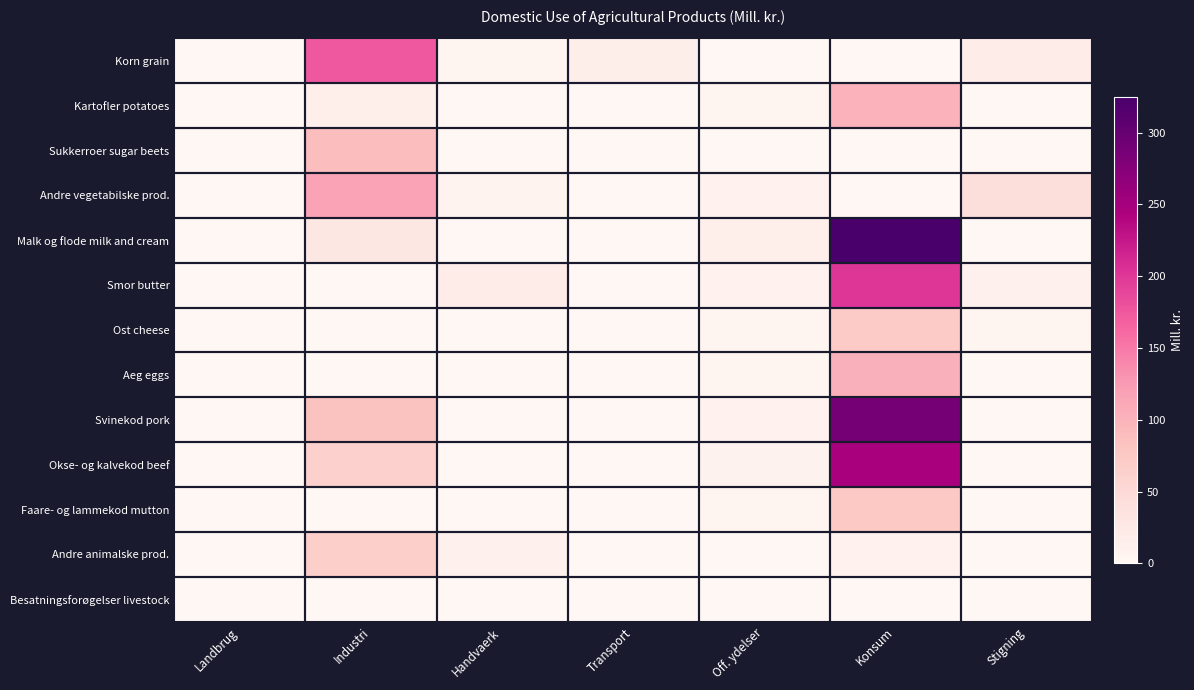

Reading left to right, transcribe all the data shown in this chart.

Korn grain: Landbrug=0	Industri=174	Handvaerk=3	Transport=16	Off. ydelser=0	Konsum=0	Stigning=18
Kartofler potatoes: Landbrug=0	Industri=15	Handvaerk=0	Transport=0	Off. ydelser=5	Konsum=101	Stigning=0
Sukkerroer sugar beets: Landbrug=0	Industri=90	Handvaerk=0	Transport=0	Off. ydelser=0	Konsum=0	Stigning=0
Andre vegetabilske prod.: Landbrug=0	Industri=117	Handvaerk=7	Transport=1	Off. ydelser=10	Konsum=0	Stigning=42
Malk og flode milk and cream: Landbrug=0	Industri=29	Handvaerk=0	Transport=0	Off. ydelser=15	Konsum=325	Stigning=0
Smor butter: Landbrug=0	Industri=0	Handvaerk=18	Transport=0	Off. ydelser=10	Konsum=201	Stigning=12
Ost cheese: Landbrug=0	Industri=0	Handvaerk=0	Transport=0	Off. ydelser=5	Konsum=72	Stigning=4
Aeg eggs: Landbrug=0	Industri=1	Handvaerk=0	Transport=0	Off. ydelser=5	Konsum=103	Stigning=0
Svinekod pork: Landbrug=0	Industri=83	Handvaerk=0	Transport=0	Off. ydelser=10	Konsum=287	Stigning=0
Okse- og kalvekod beef: Landbrug=0	Industri=63	Handvaerk=0	Transport=0	Off. ydelser=8	Konsum=247	Stigning=0
Faare- og lammekod mutton: Landbrug=0	Industri=0	Handvaerk=0	Transport=0	Off. ydelser=5	Konsum=74	Stigning=0
Andre animalske prod.: Landbrug=0	Industri=66	Handvaerk=11	Transport=0	Off. ydelser=0	Konsum=10	Stigning=0
Besatningsforøgelser livestock: Landbrug=0	Industri=0	Handvaerk=0	Transport=0	Off. ydelser=0	Konsum=0	Stigning=0